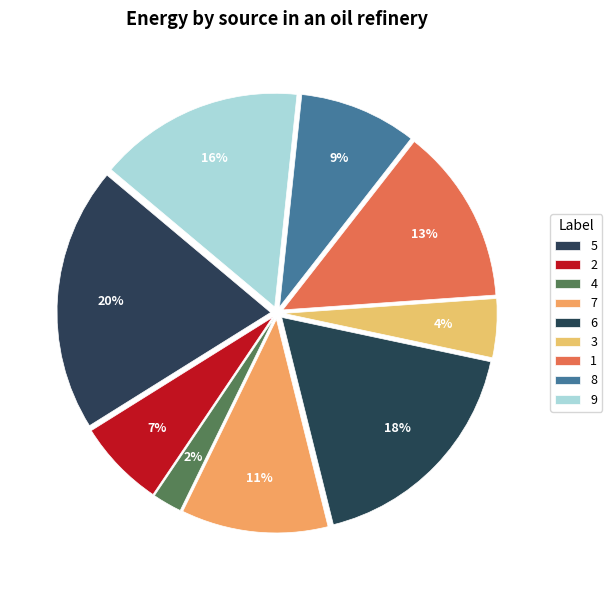

To the nearest percent, what is the difference between the largest and smallest slice percentages?

18%